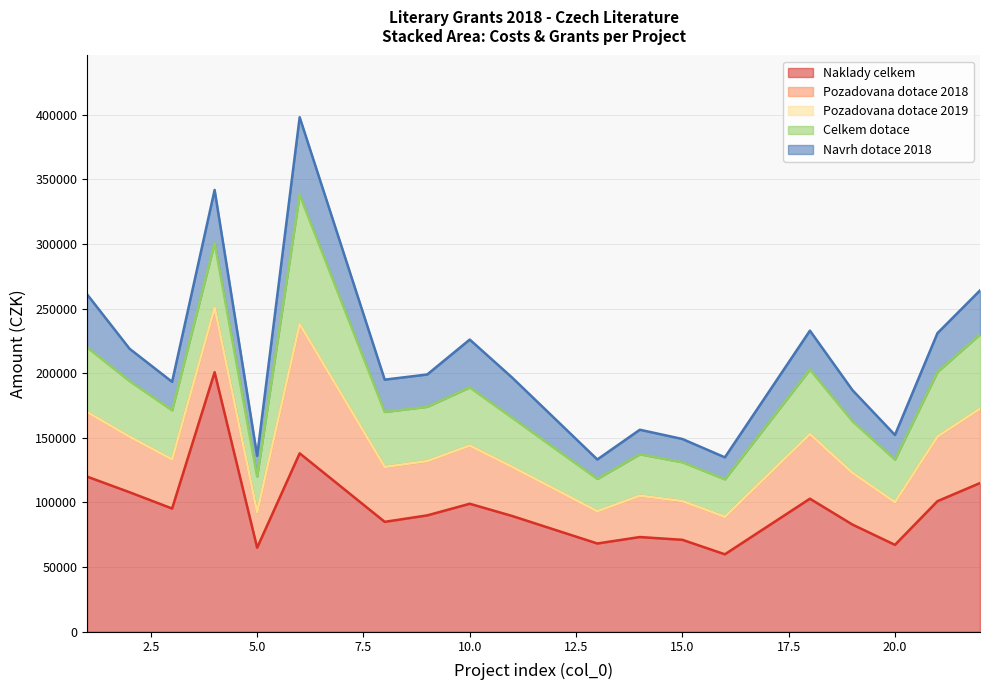

True or false: Pozadovana dotace 2018 has more than 2 interior local peaks.

True